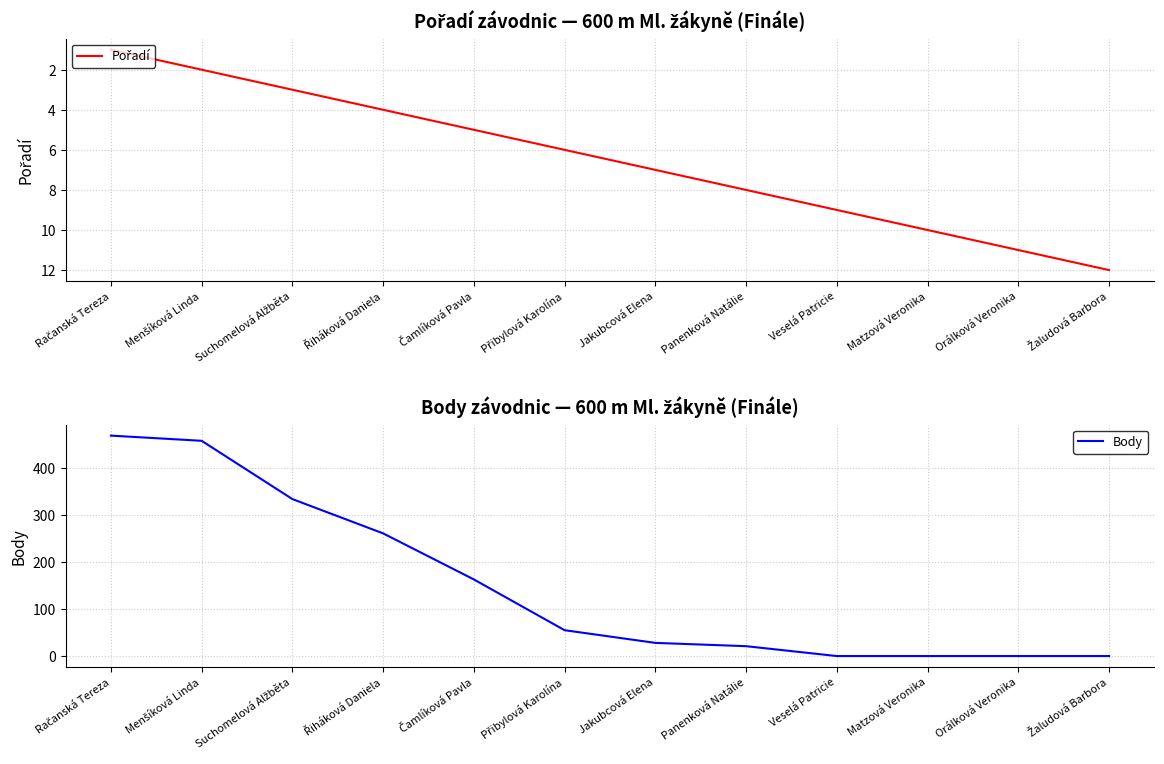

What is the difference between the maximum and minimum values in the Pořadí series?

11